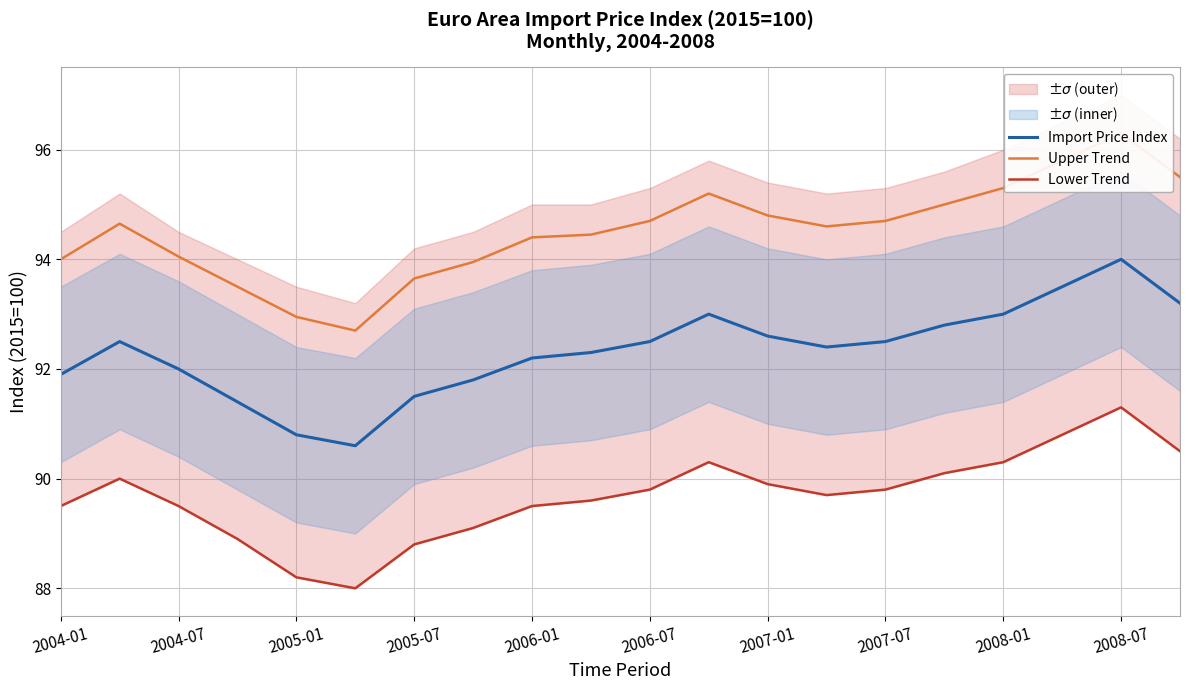

Is this an area chart (filled region under the line)?

No